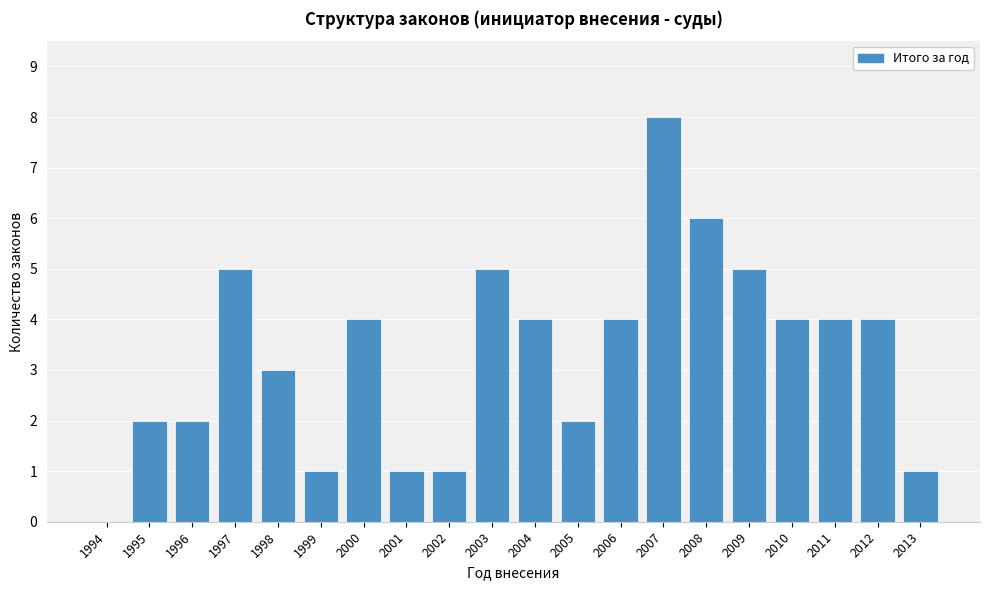

Reading left to right, extract all data points from this chart.

1994=0	1995=2	1996=2	1997=5	1998=3	1999=1	2000=4	2001=1	2002=1	2003=5	2004=4	2005=2	2006=4	2007=8	2008=6	2009=5	2010=4	2011=4	2012=4	2013=1